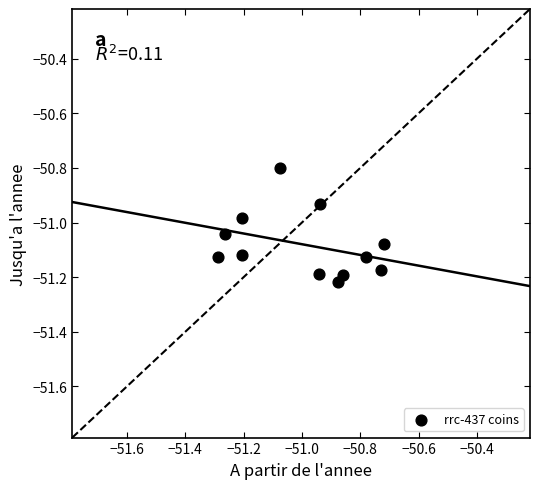

What is the range of X values (max minus min)?

0.6